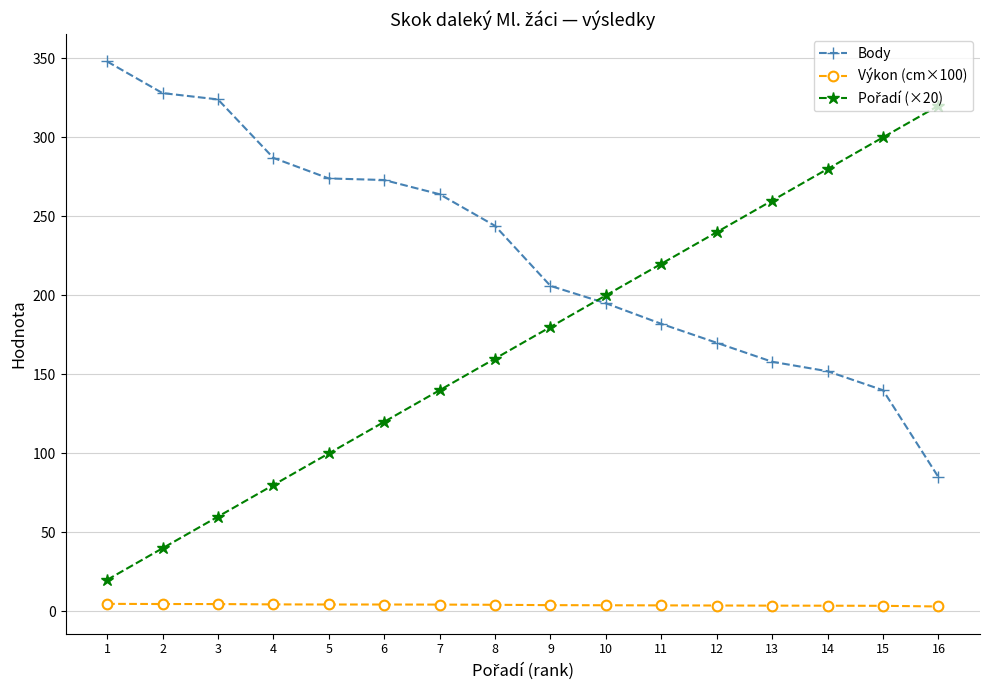

Does the chart display data point markers on the line(s)?

Yes